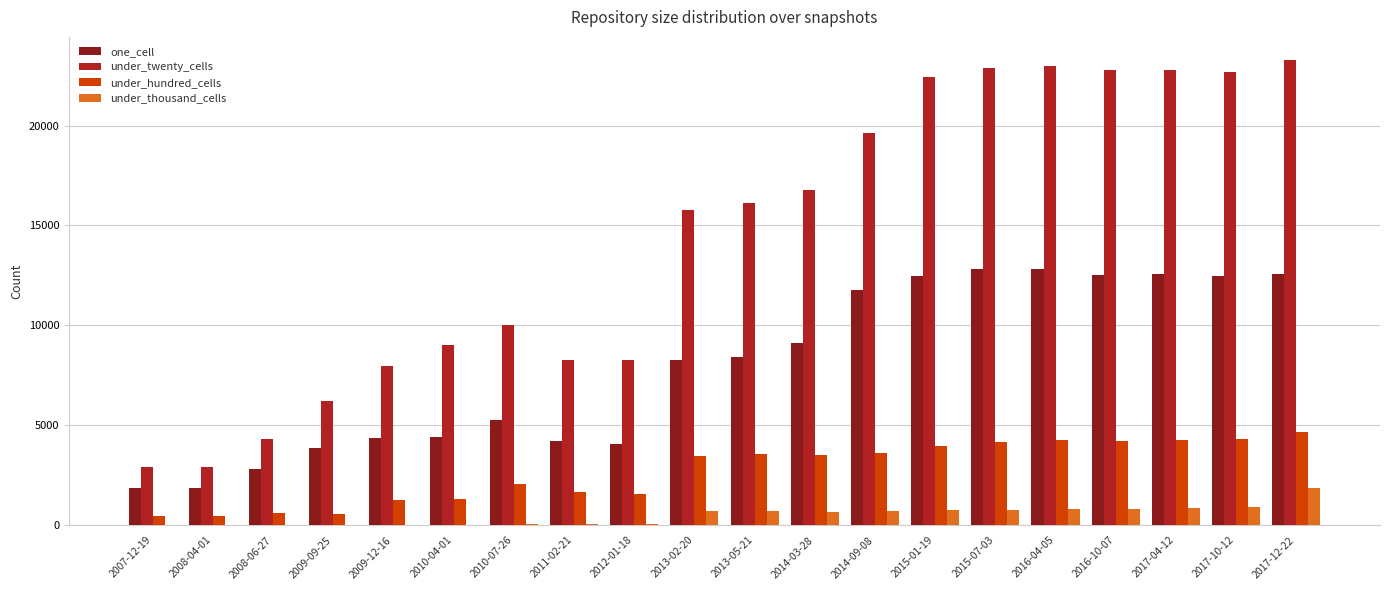

What is the maximum value shown in the chart?

23273